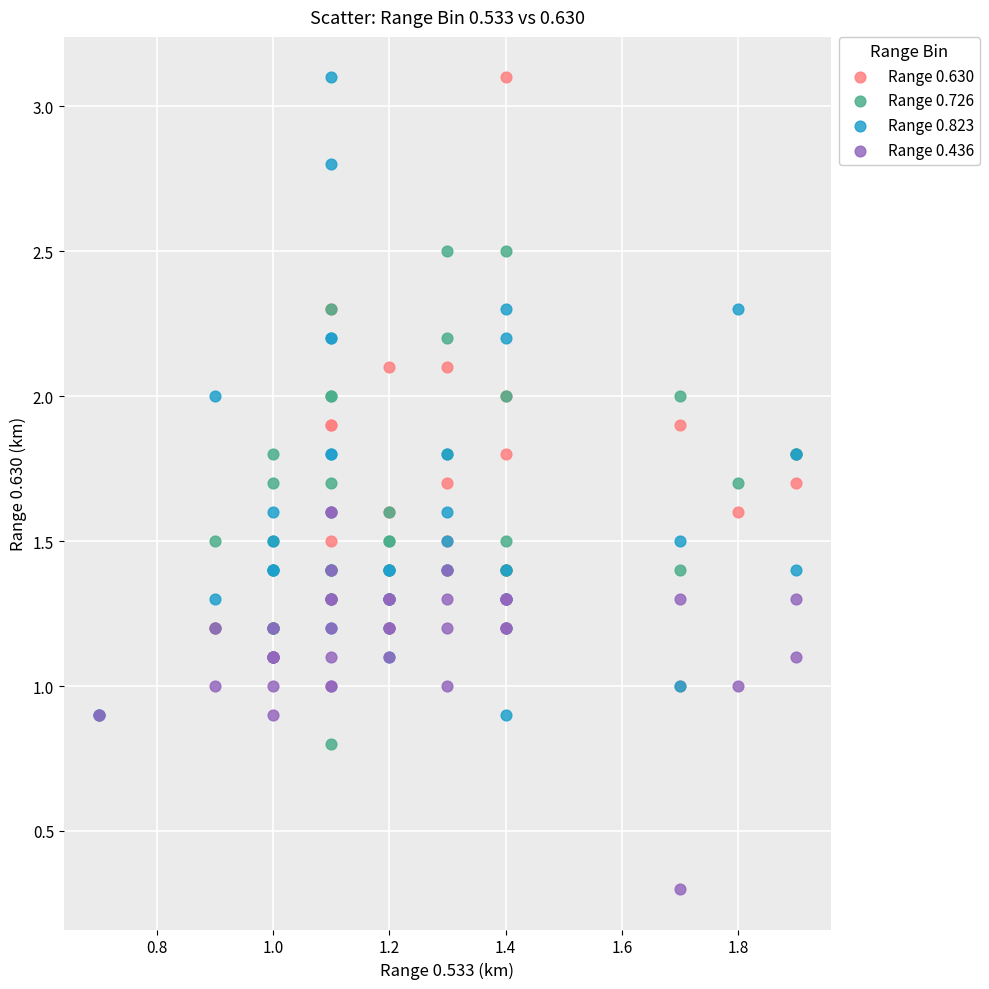

In the Range 0.436 series, what Y value is closest to 0?

0.3